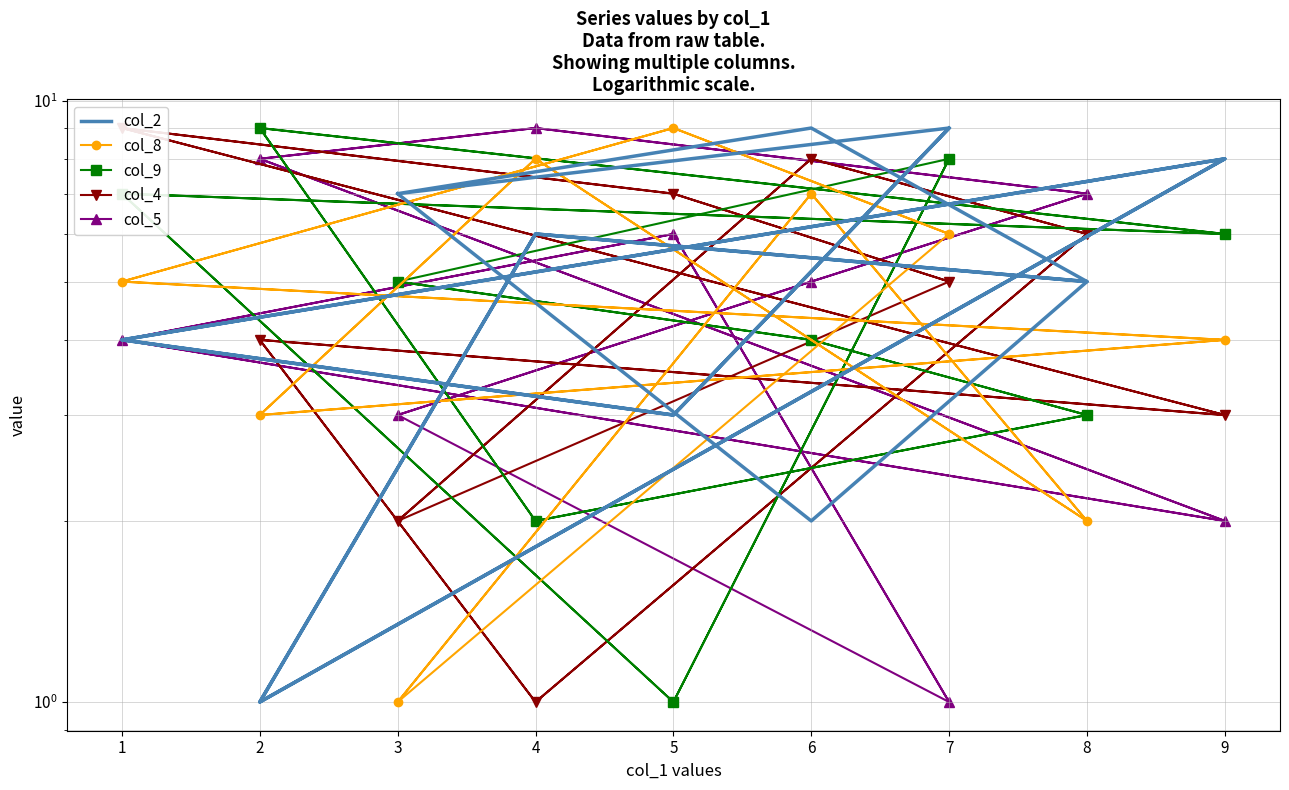

Rank the categories by col_8 value from highest to lowest.

5, 5, 4, 4, 6, 6, 7, 7, 1, 1, 9, 9, 2, 2, 8, 8, 3, 3